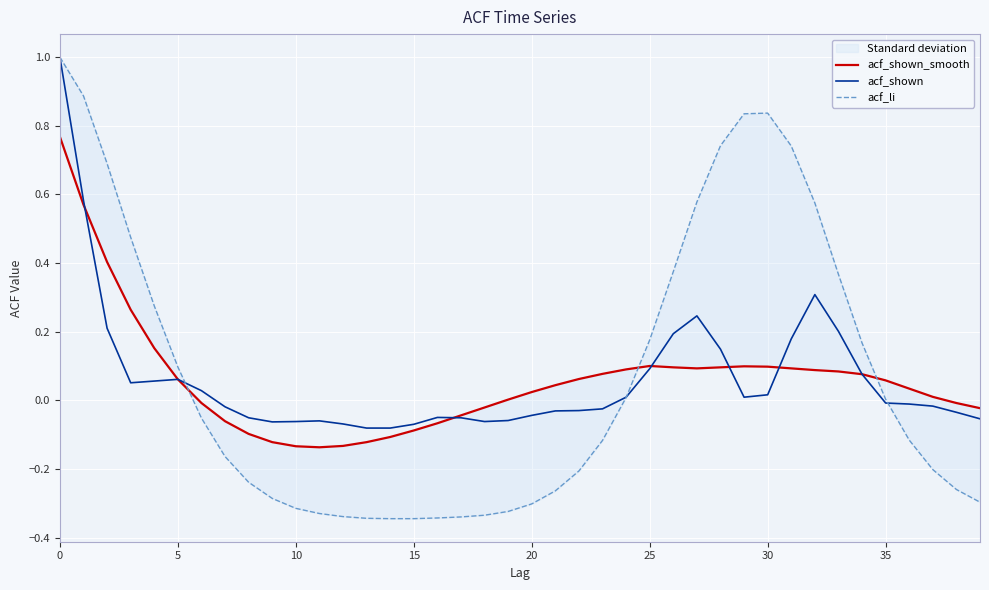

What is the maximum value shown in the chart?

1.0